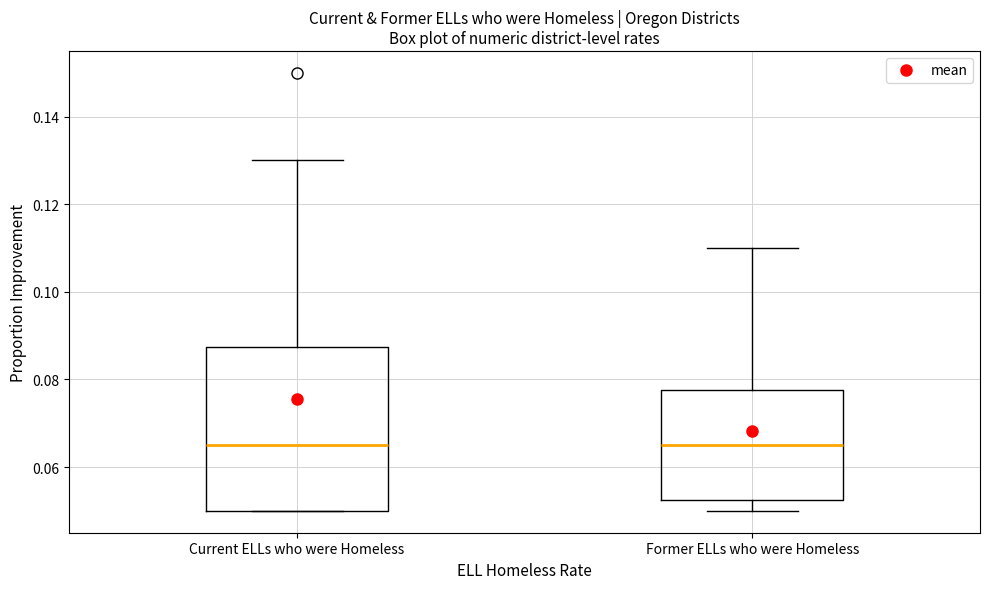

Where does the upper whisker of the box for Former ELLs who were Homeless end on the y-axis? The values are not printed on the chart, so give them approximately, as read against the axis.

0.110